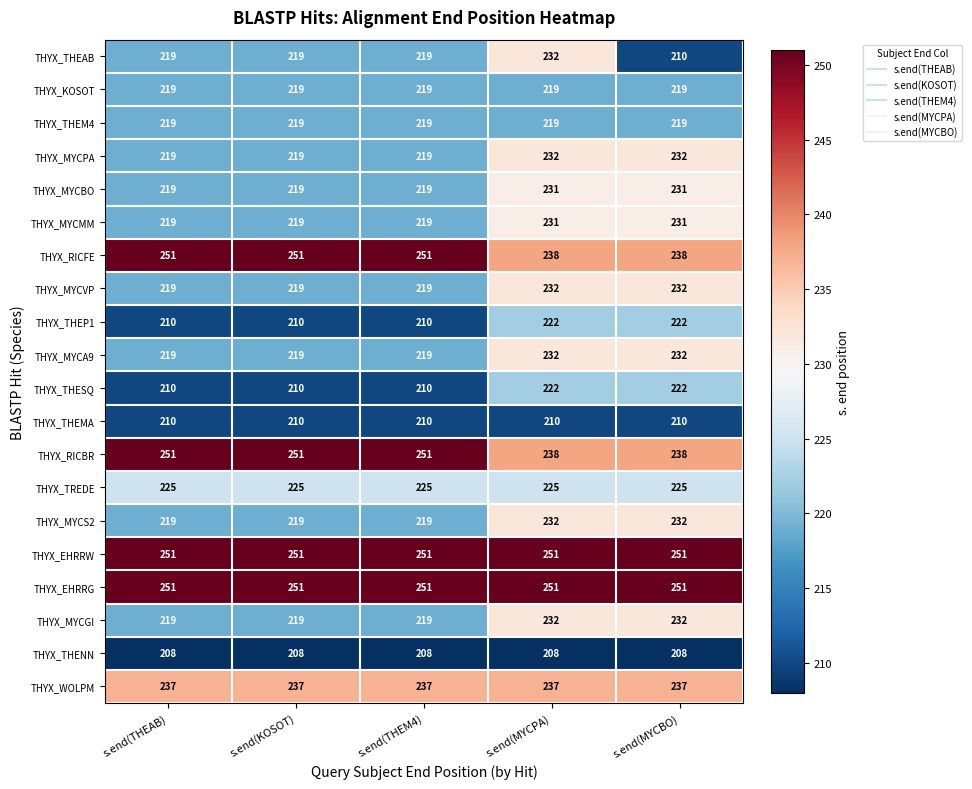

What is the difference between the highest and lowest values at s.end(THEAB)?

43